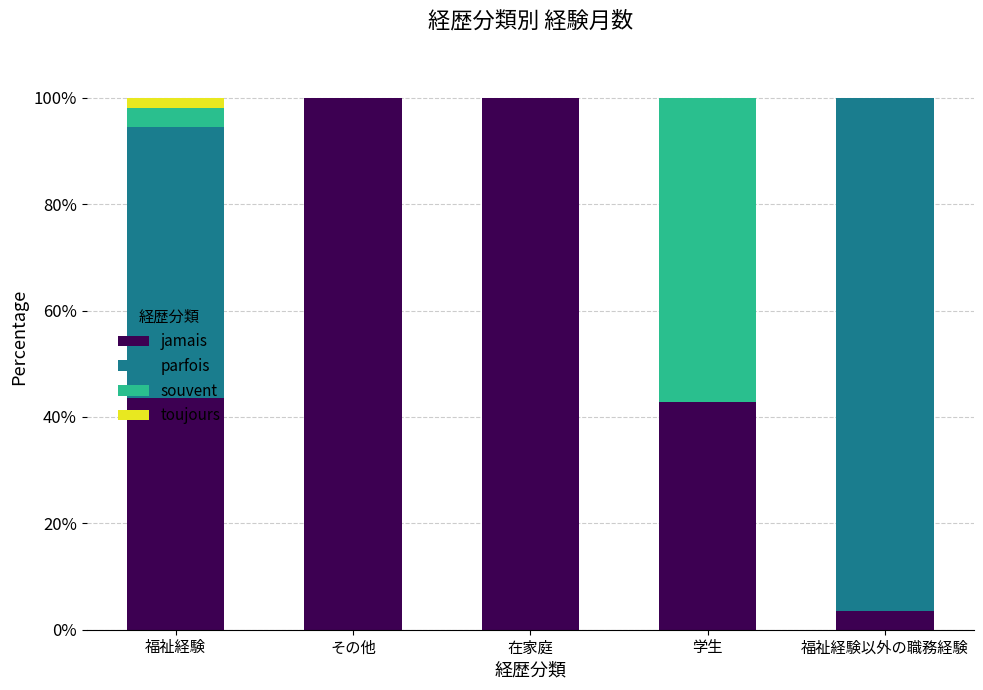

The jamais series shows 43.6 at 福祉経験. True or false?

True